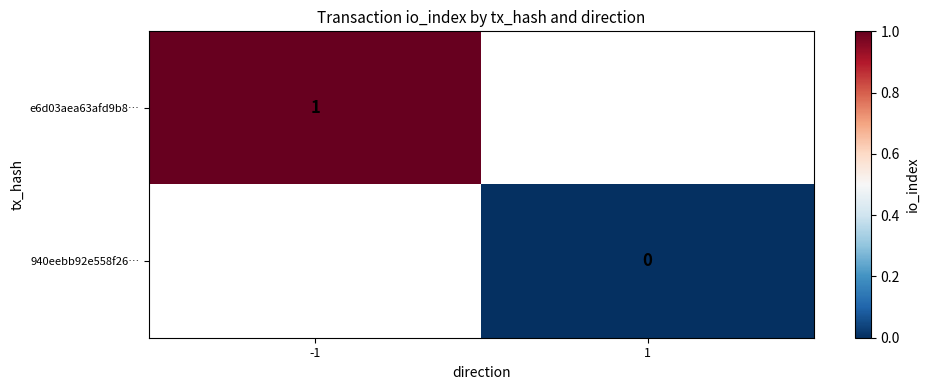

Is the value of 940eebb92e558f26… at 1 greater than the value of e6d03aea63afd9b8… at -1?

No